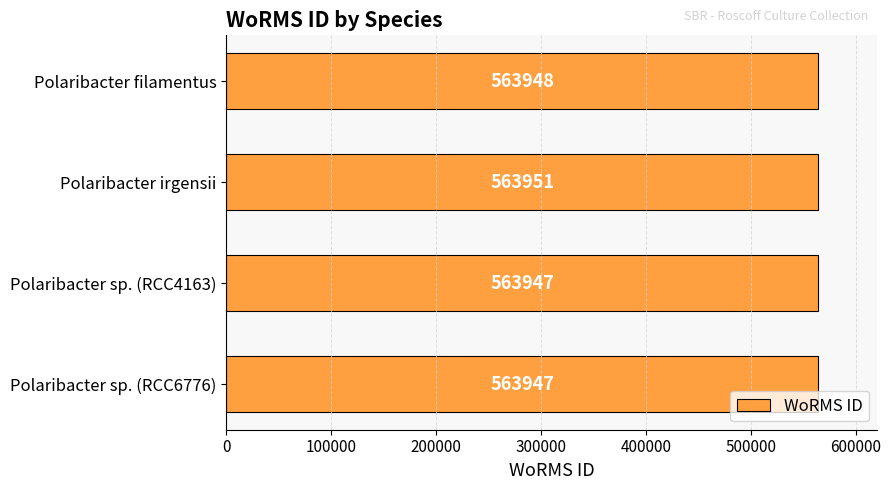

Does the chart contain any negative values?

No